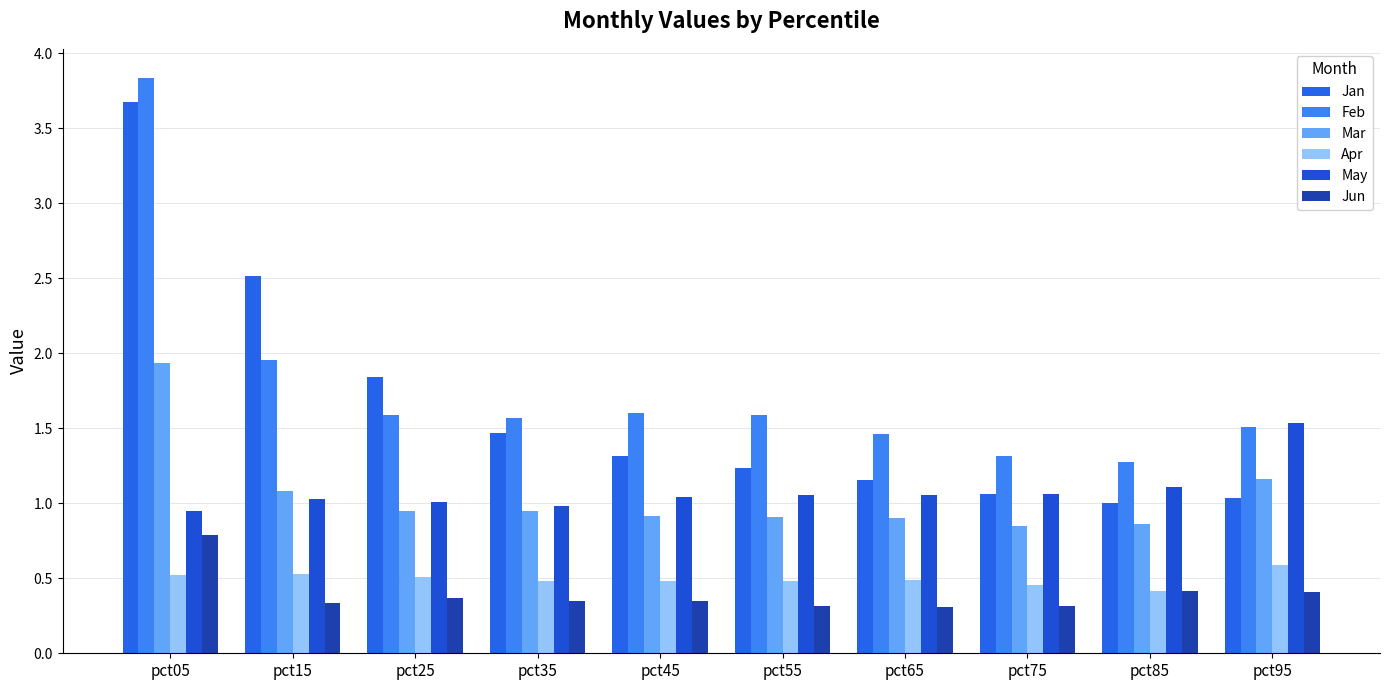

What is the value of the Jan bar at the 7th from the left?

1.2